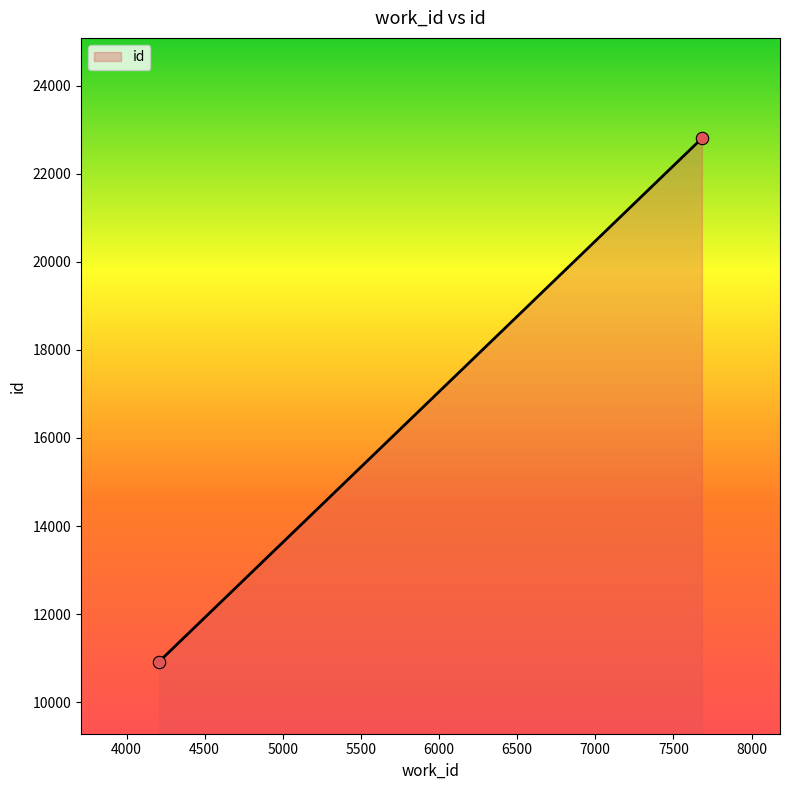

What is the difference between the maximum and minimum values?

11881.0